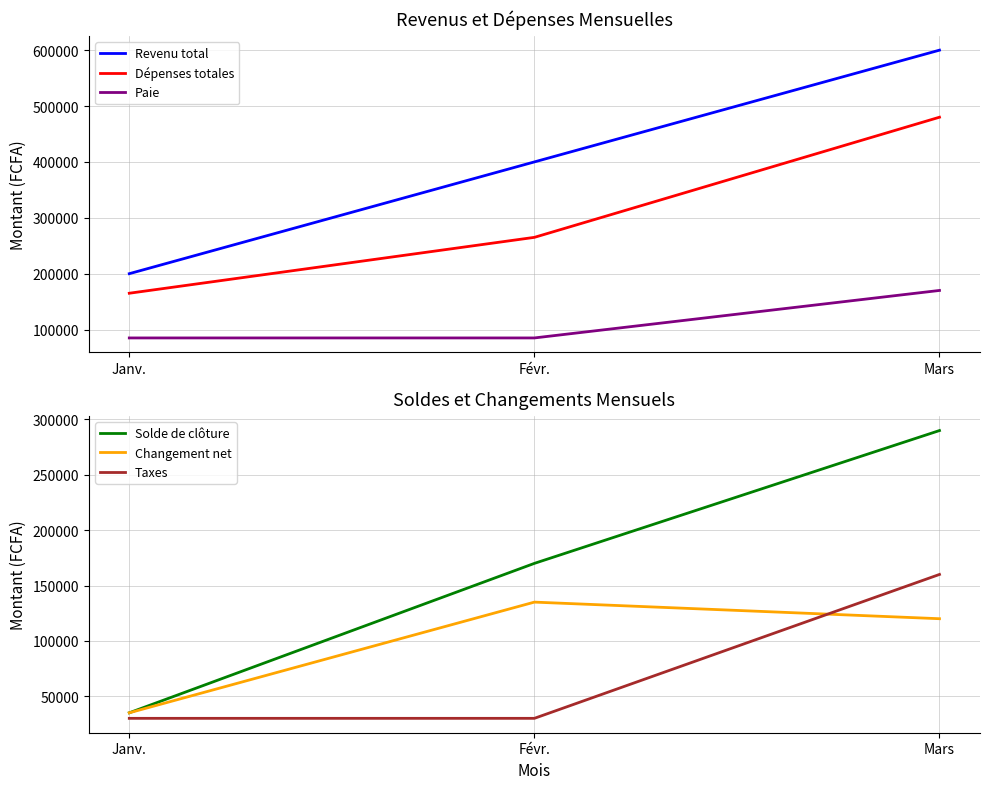

Which series has the largest range (max minus min)?

Revenu total